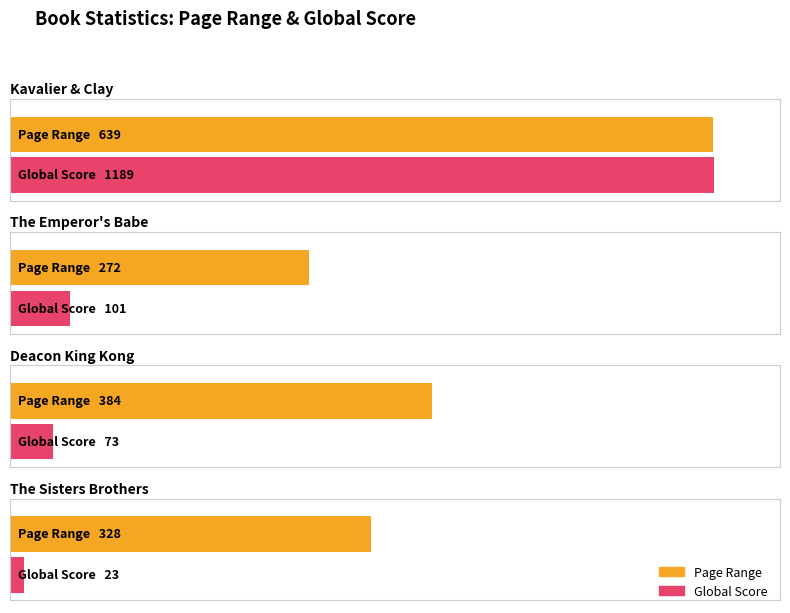

The Page Range series shows 132 at British (Emperor's Babe). True or false?

False